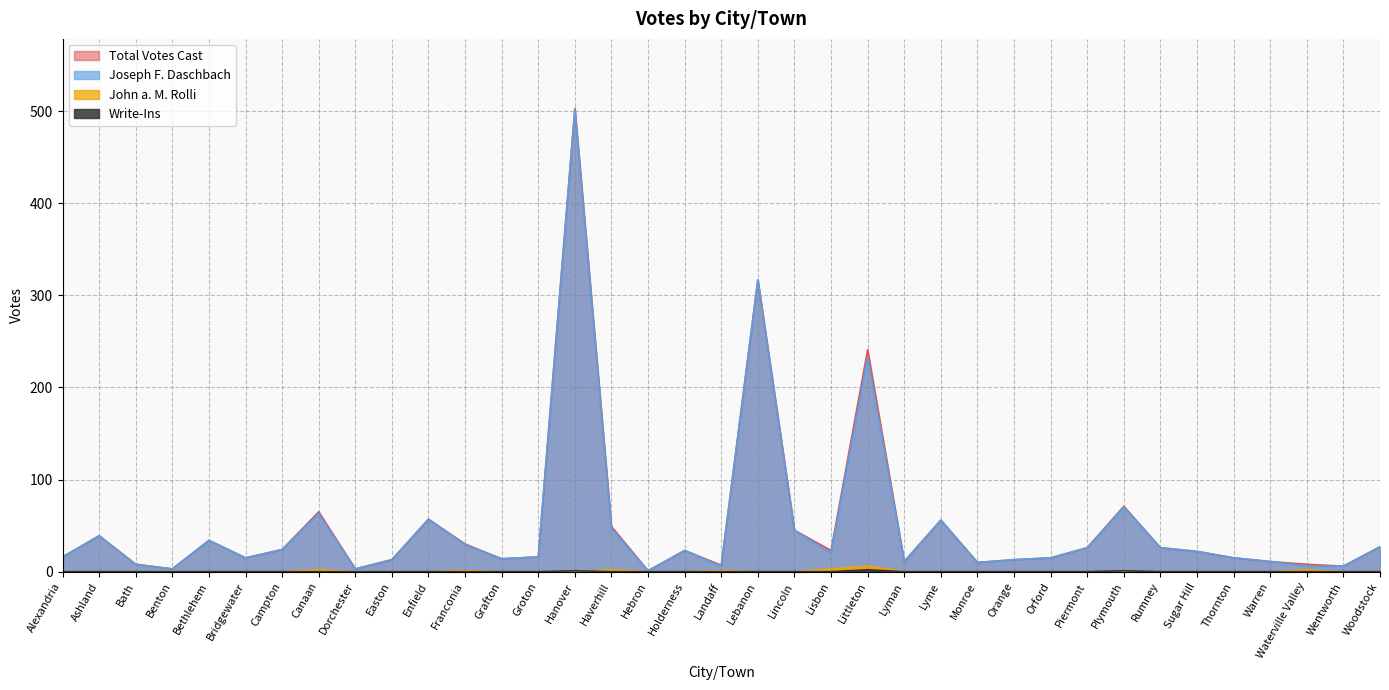

Reading left to right, what are all the values shown in this chart?

Joseph F. Daschbach: 16	39	8	3	34	15	24	63	3	13	57	29	14	16	502	47	1	23	6	317	45	20	233	11	56	10	13	15	26	70	26	22	15	11	6	6	27
John a. M. Rolli: 0	0	0	0	0	0	0	2	0	0	0	1	0	0	0	2	0	0	1	0	0	3	6	0	0	0	0	0	0	0	0	0	0	0	2	0	0
Write-Ins: 0	0	0	0	0	0	0	0	0	0	0	0	0	0	1	0	0	0	0	0	0	0	2	0	0	0	0	0	0	1	0	0	0	0	0	0	0
Total Votes Cast: 16	39	8	3	34	15	24	65	3	13	57	30	14	16	503	49	1	23	7	317	45	23	241	11	56	10	13	15	26	71	26	22	15	11	8	6	27